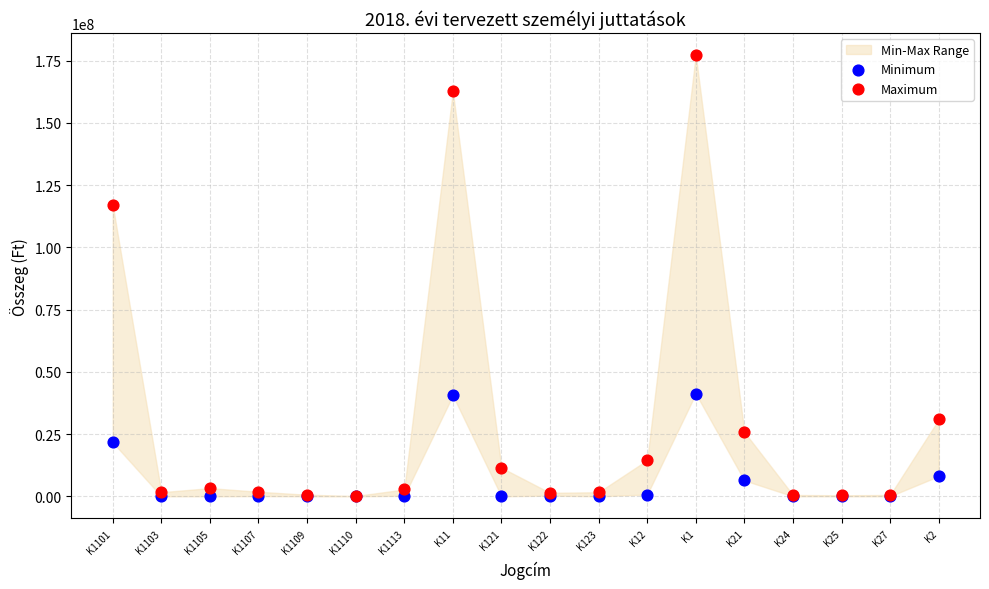

Which series reaches the maximum Y coordinate?

Maximum